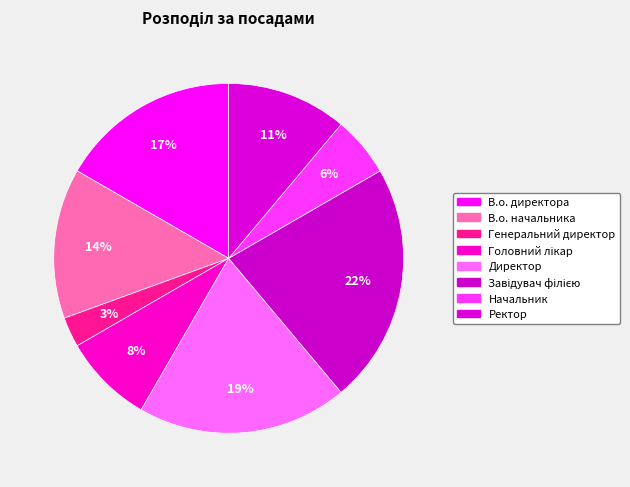

What is the smallest slice in the pie chart?

Генеральний директор